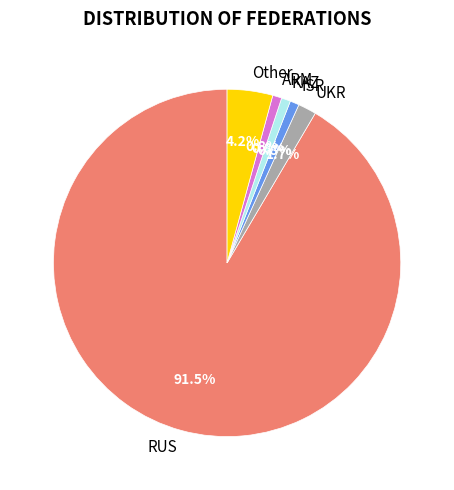

To the nearest percent, what portion does Other represent?

4%